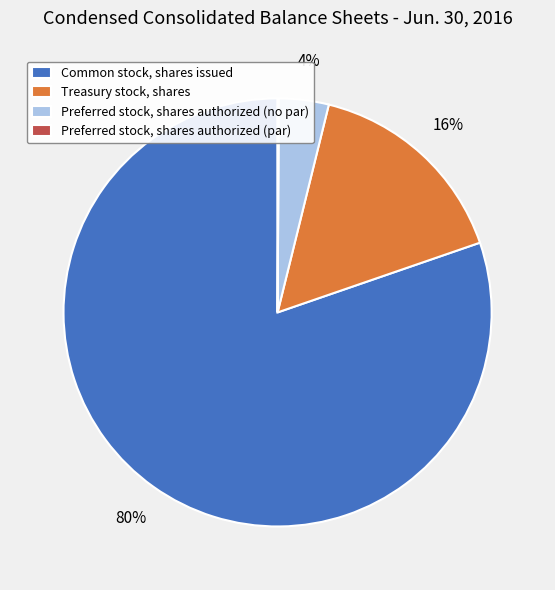

What percentage is the Common stock, shares issued slice, to the nearest percent?

80%